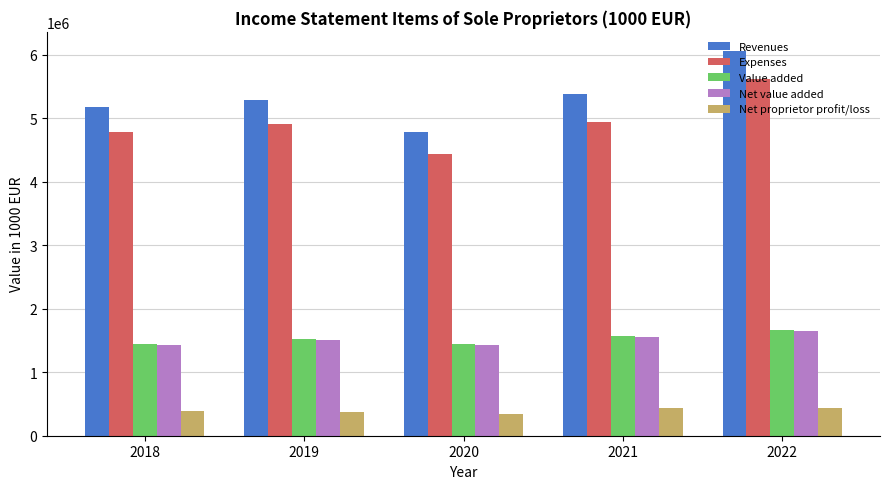

What is the value of the Net proprietor profit/loss bar at the 2nd from the left?

379705.8